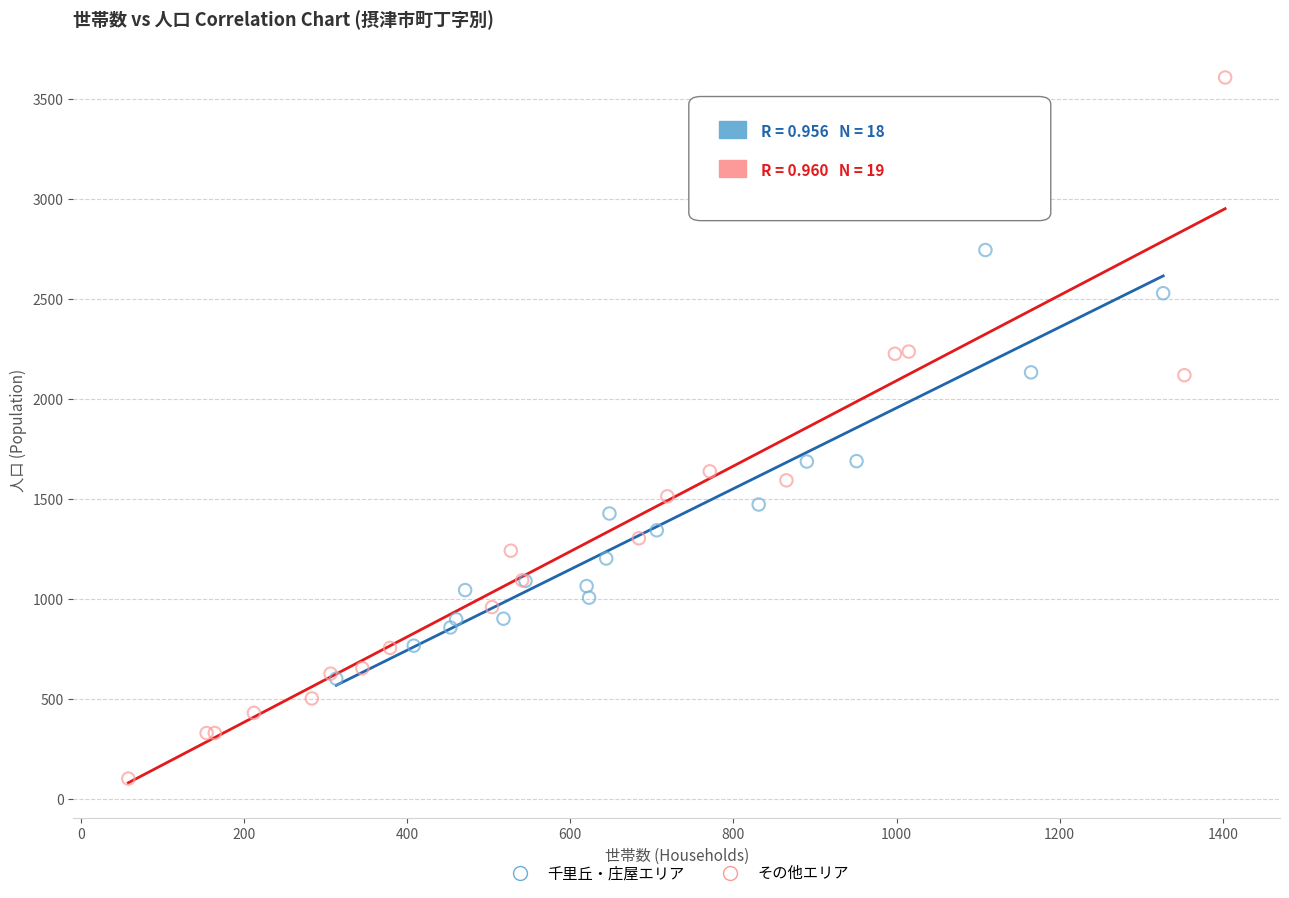

Which series reaches the minimum Y coordinate?

その他エリア